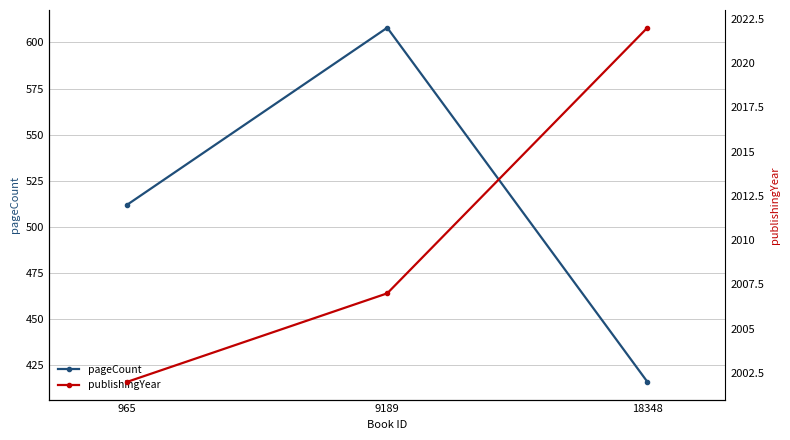

Count the publishingYear values in the range 2002 to 2022.

3